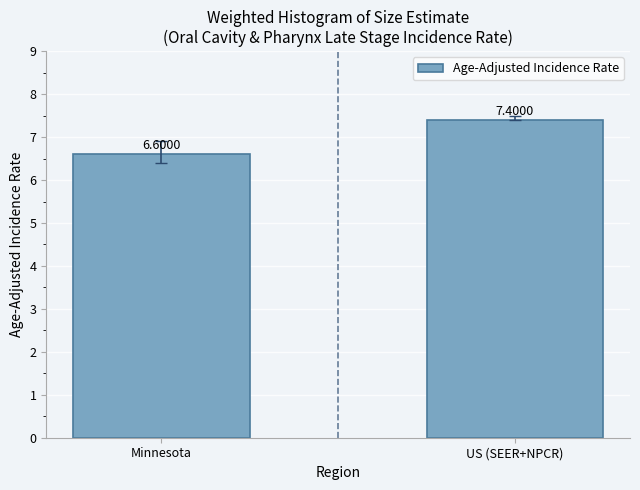

Does the chart contain any negative values?

No